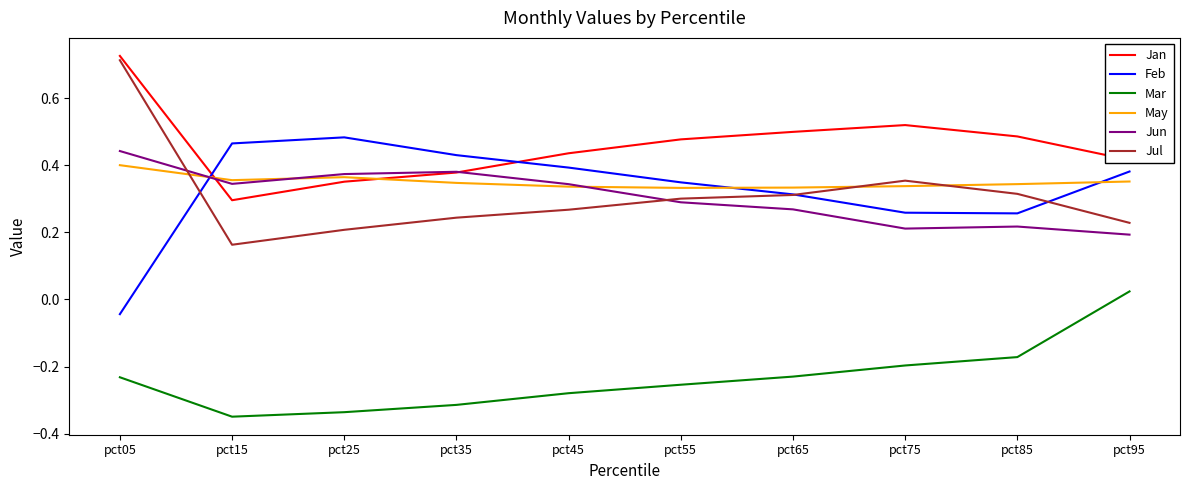

How many interior local peaks does the Jul series have?

1